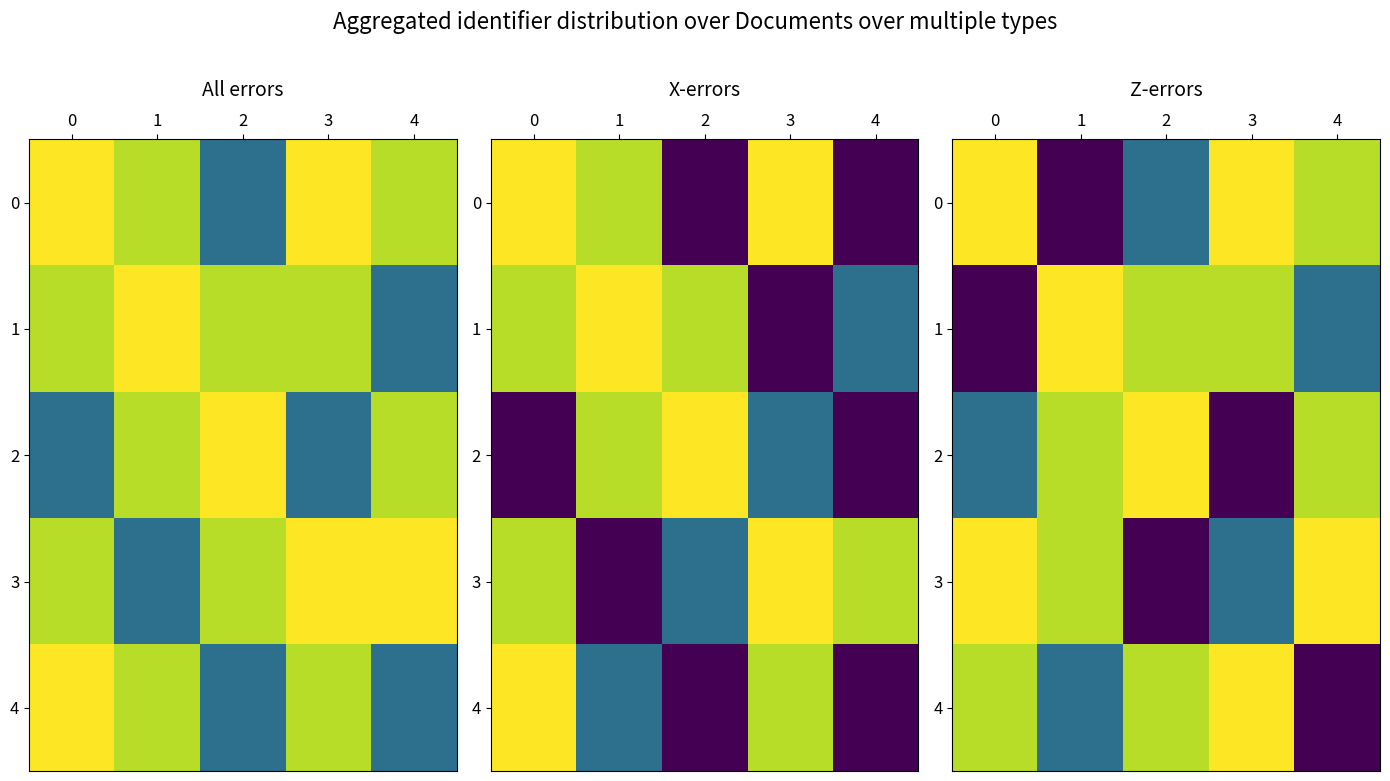

Is it true that 1 equals -2108 at 0?

False